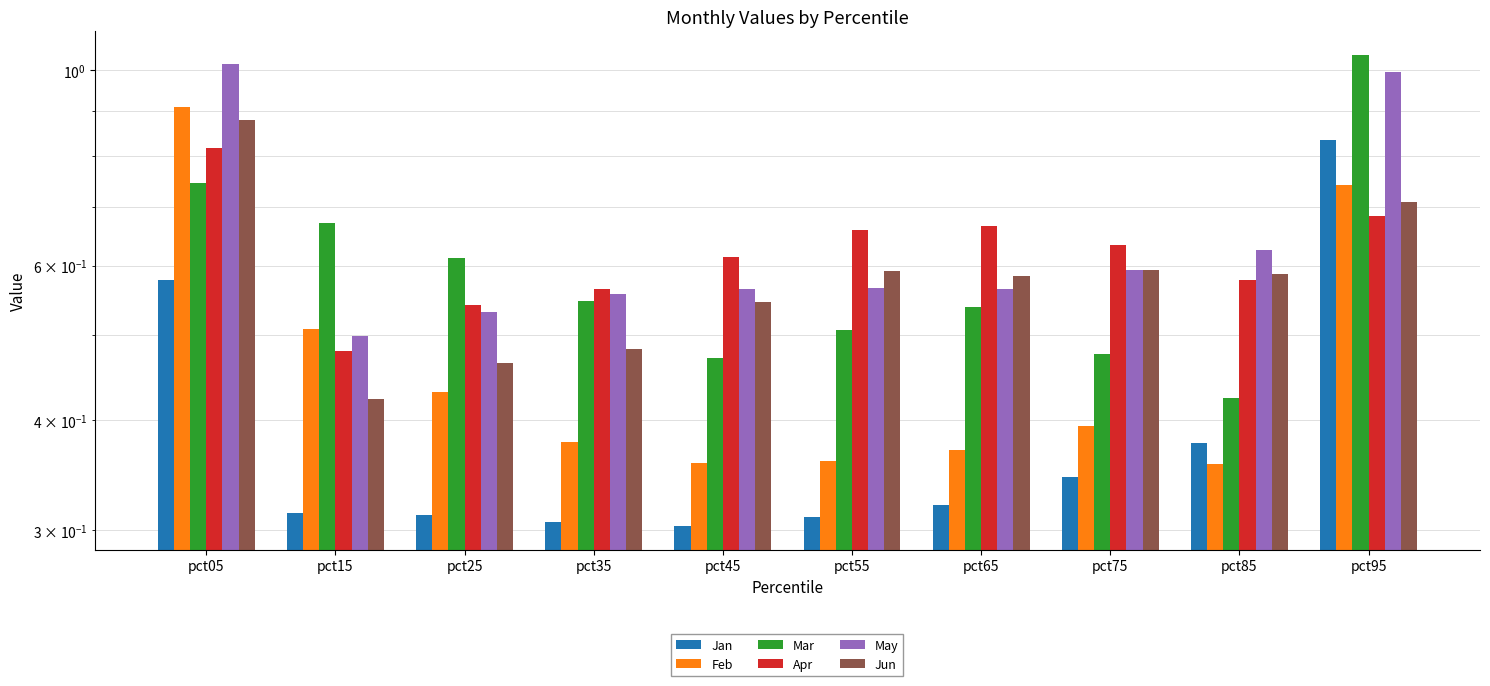

The May series shows 0.6 at pct45. True or false?

True